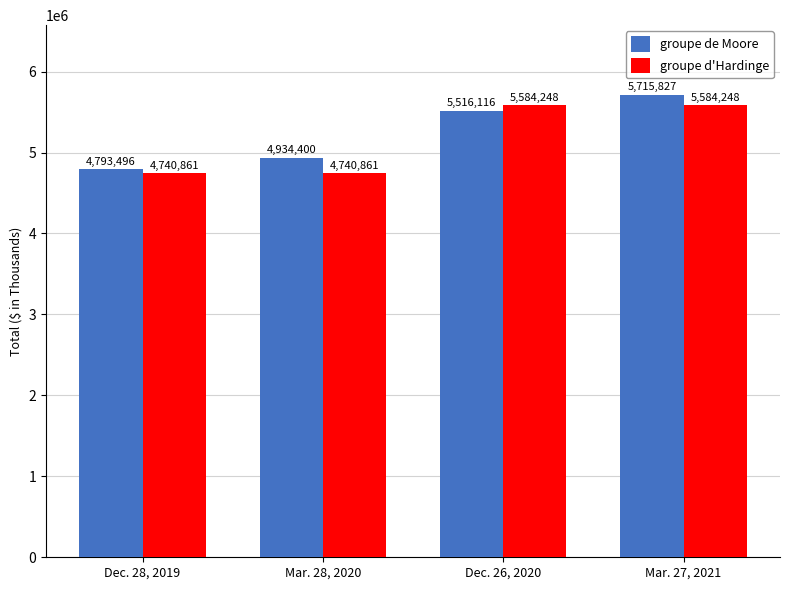

What is the spread (max minus min) of values at Mar. 27, 2021?

131579